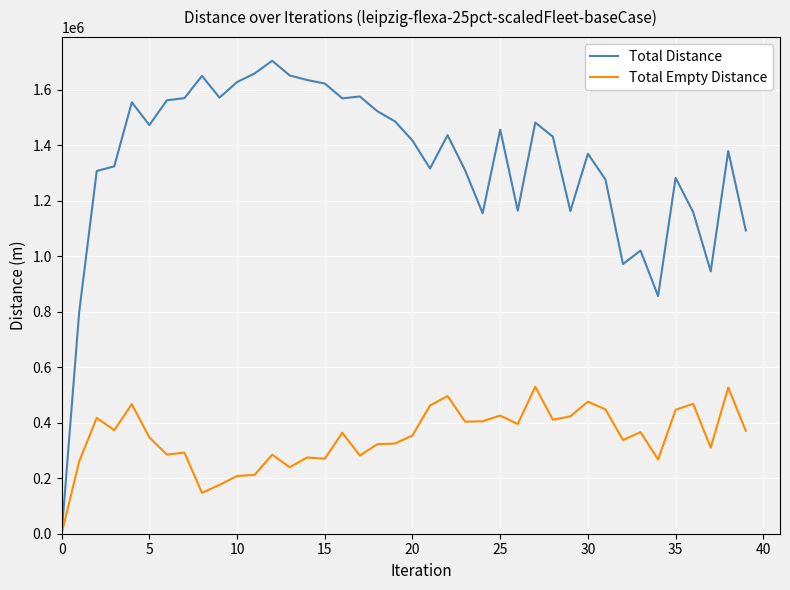

Which series has the widest spread of values?

Total Distance